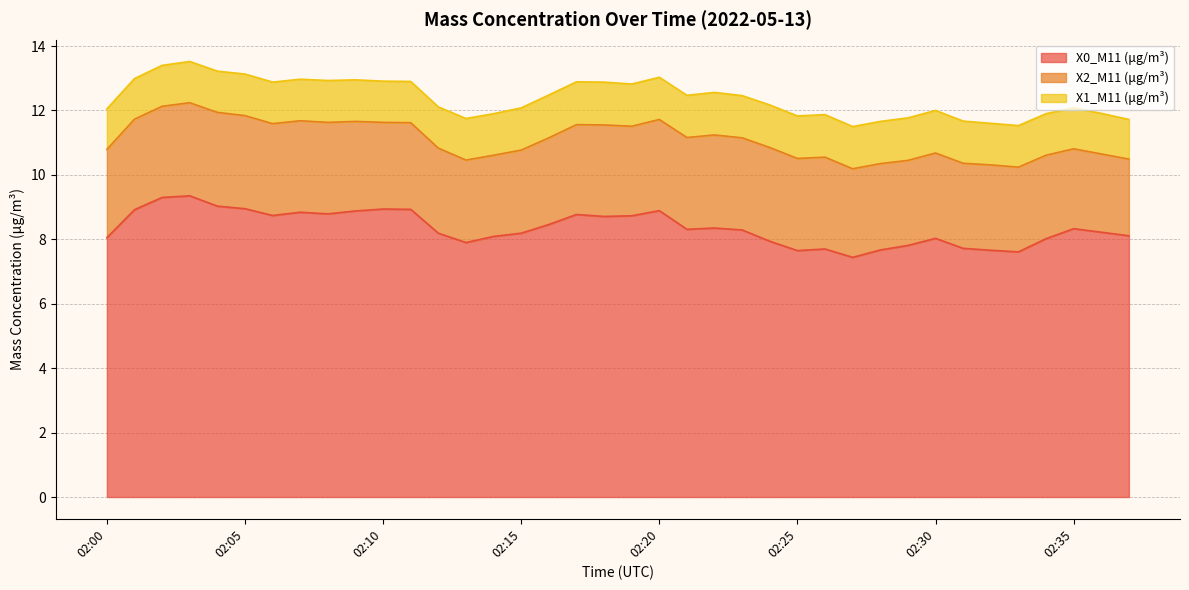

Rank the series at 02:36 from lowest to highest value.

X1_M11 (μg/m³), X2_M11 (μg/m³), X0_M11 (μg/m³)